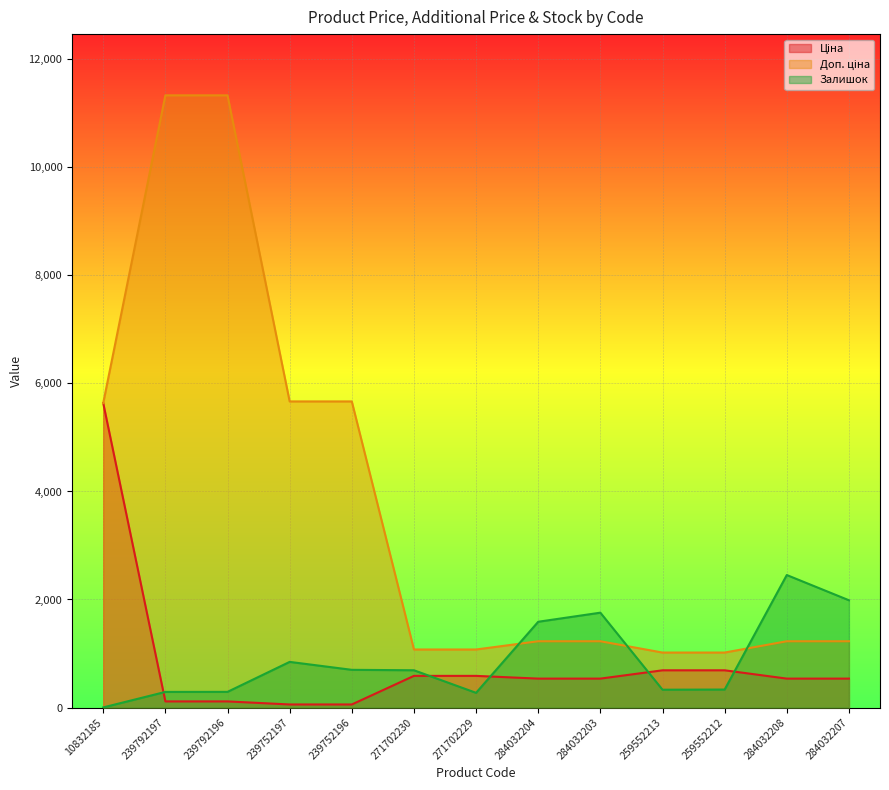

List the labels in order of Ціна value, largest first.

10832185, 259552213, 259552212, 271702230, 271702229, 284032204, 284032203, 284032208, 284032207, 239792197, 239792196, 239752197, 239752196